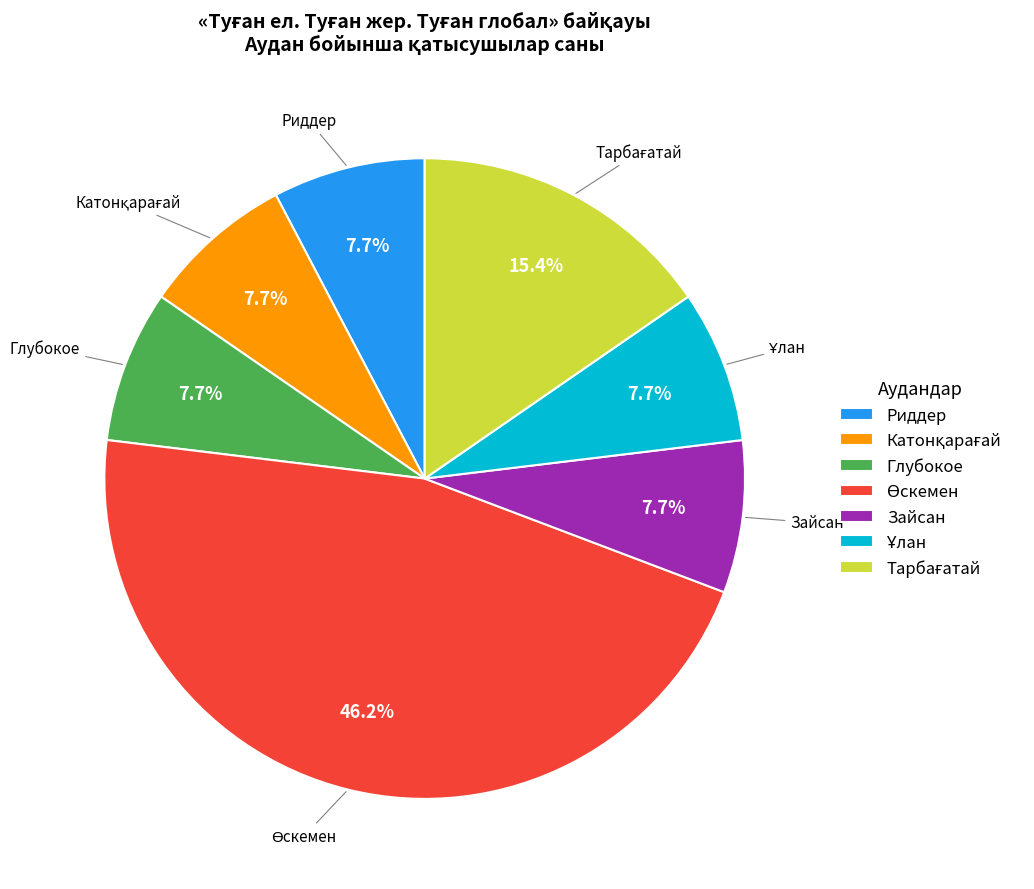

Is Глубокое the majority of the pie?

No